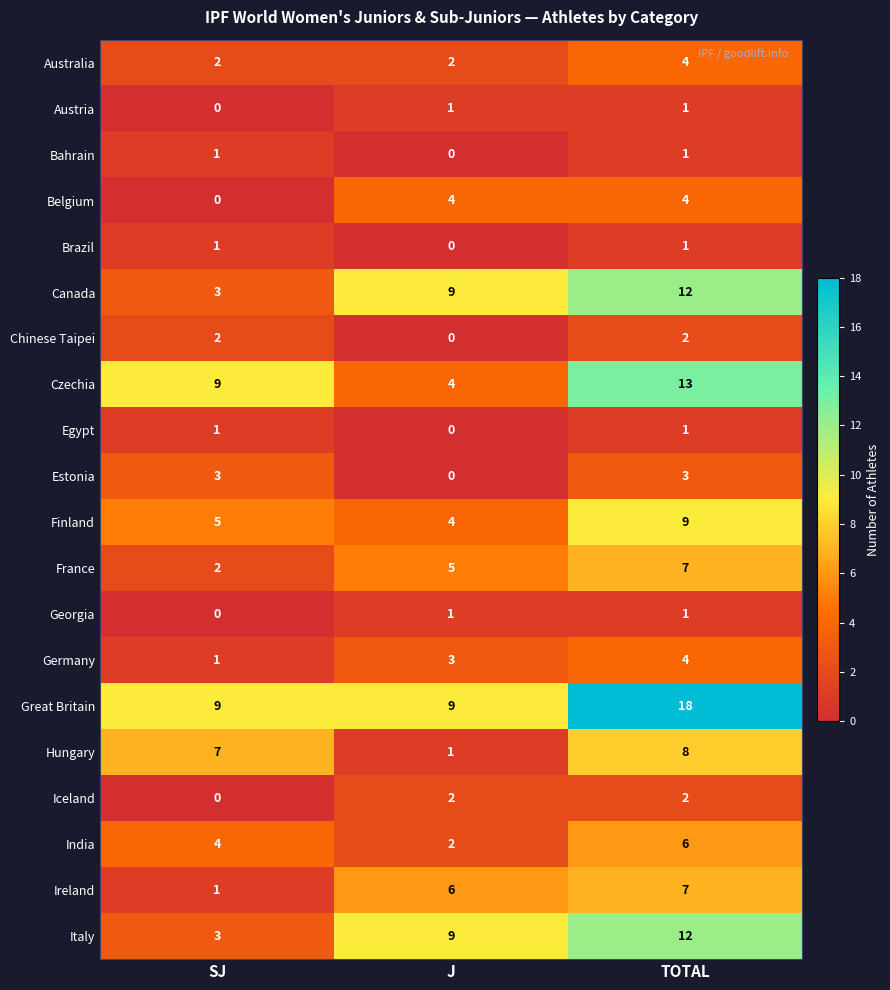

Read the Finland value at SJ.

5